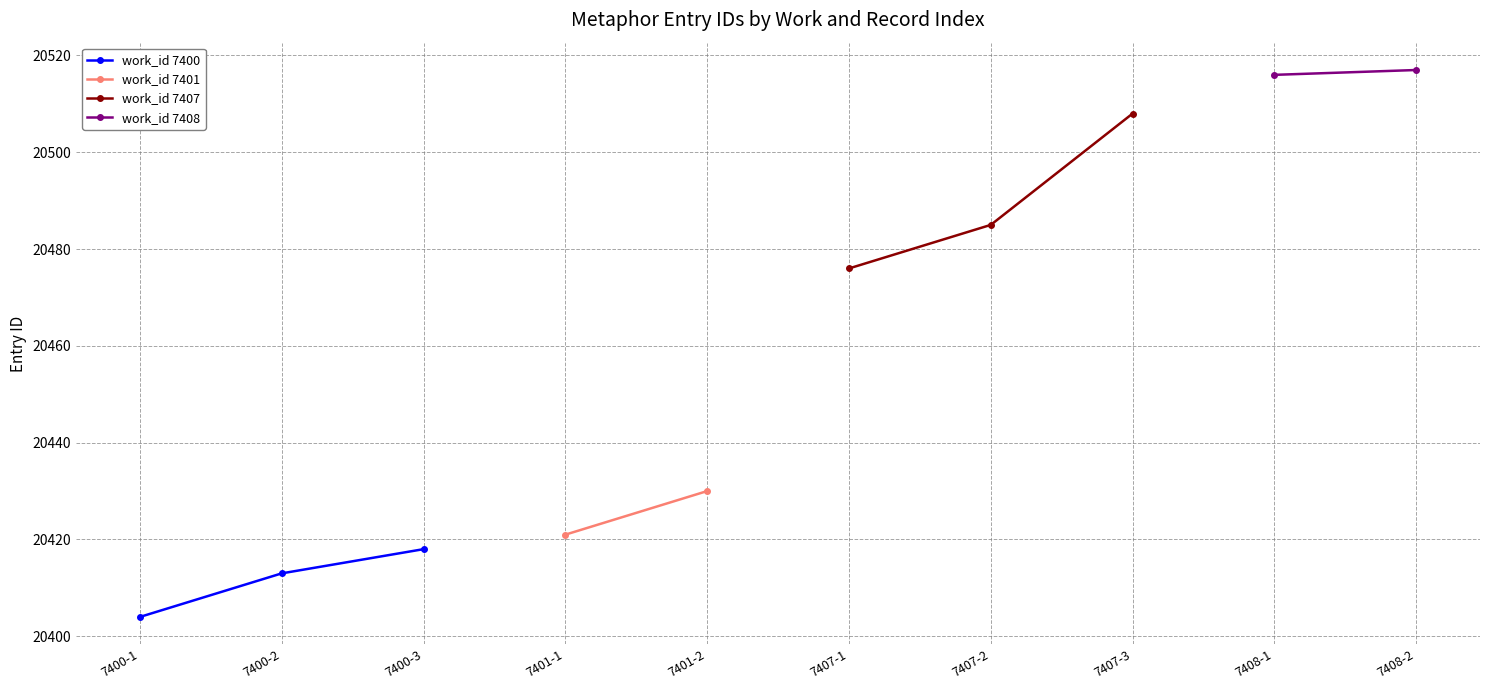

Between 7400-3 and 7400-2, which is larger?

7400-3